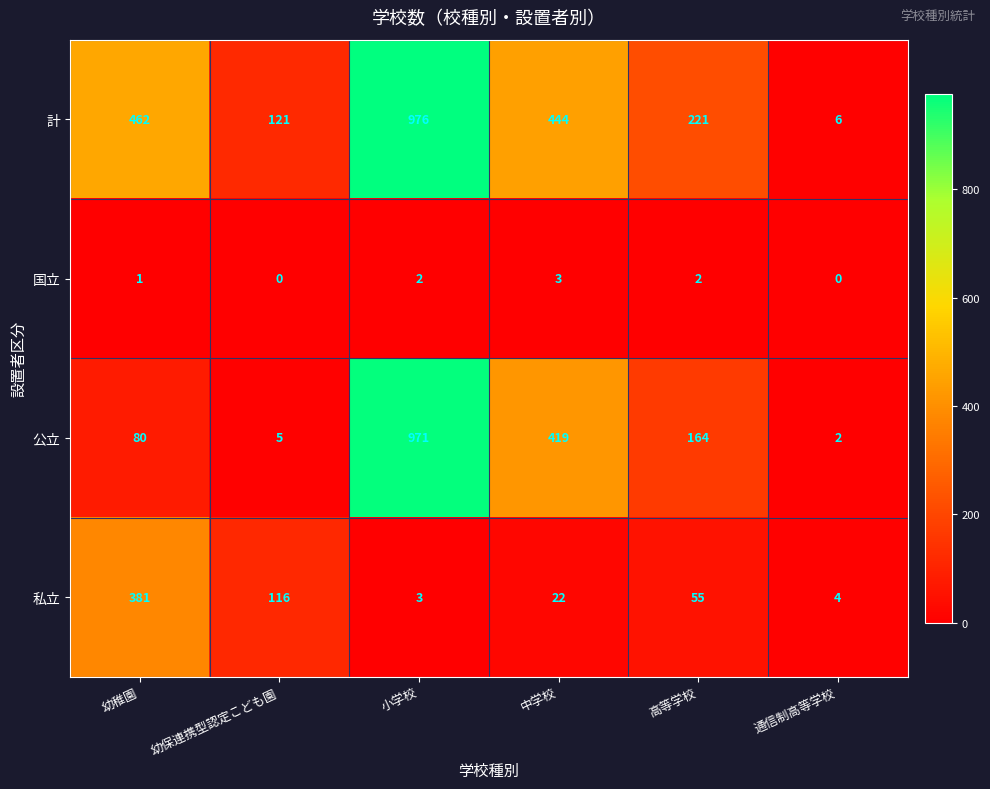

What value does the 私立 series have at 幼稚園, to the nearest 10?

380